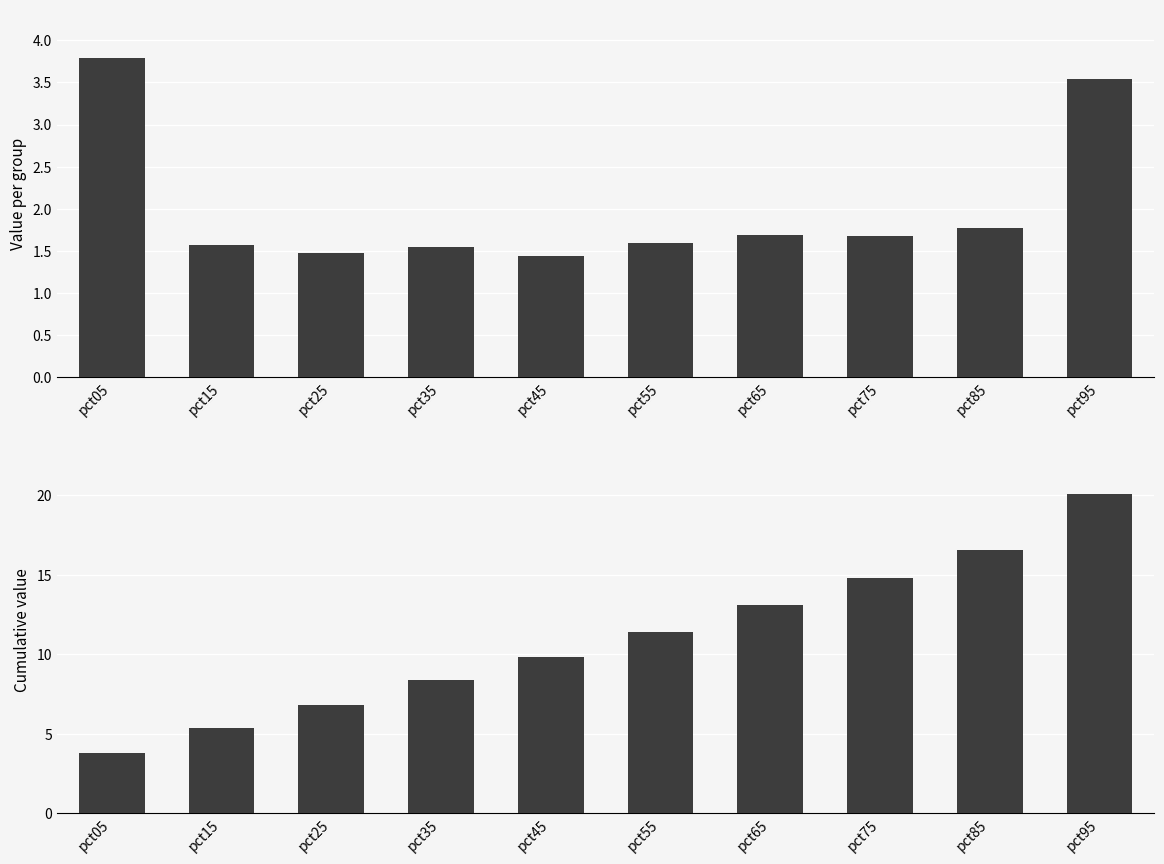

How many series are shown in this chart?

2